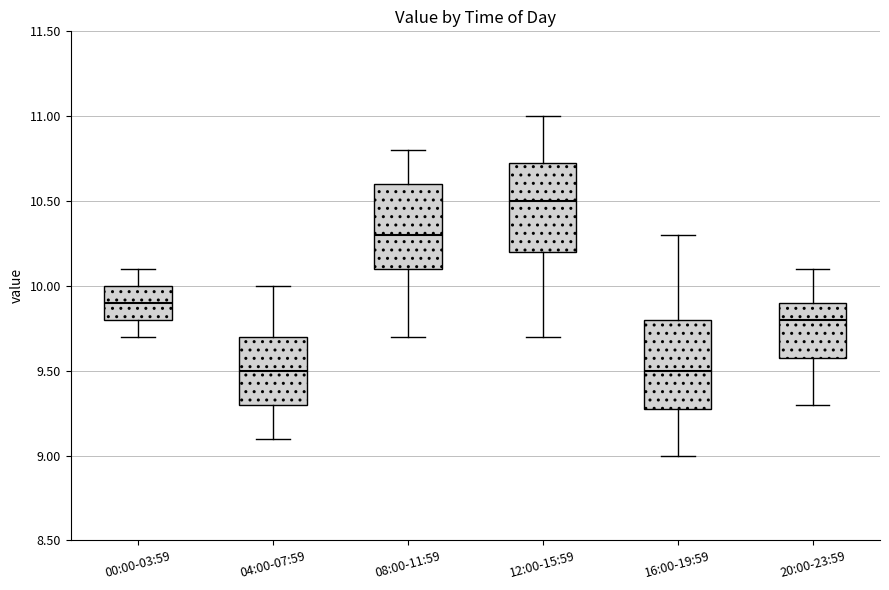

Reading left to right, transcribe this box plot: for each box, give where its median line is, the range the box spans, and where its two whiskers end, as read against the y-axis. The values are not printed on the chart, so give them approximately, as read against the axis.

00:00-03:59: median 9.90, box 9.80 to 10.00, whiskers 9.70 to 10.10
04:00-07:59: median 9.50, box 9.30 to 9.70, whiskers 9.10 to 10.00
08:00-11:59: median 10.30, box 10.10 to 10.60, whiskers 9.70 to 10.80
12:00-15:59: median 10.50, box 10.20 to 10.75, whiskers 9.70 to 11.00
16:00-19:59: median 9.50, box 9.30 to 9.80, whiskers 9.00 to 10.30
20:00-23:59: median 9.80, box 9.60 to 9.90, whiskers 9.30 to 10.10